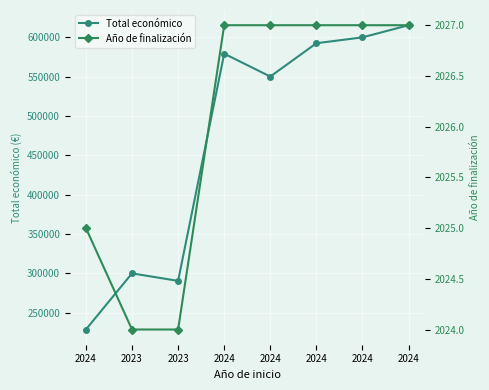

At which label is Total económico closest to 421945?

2023